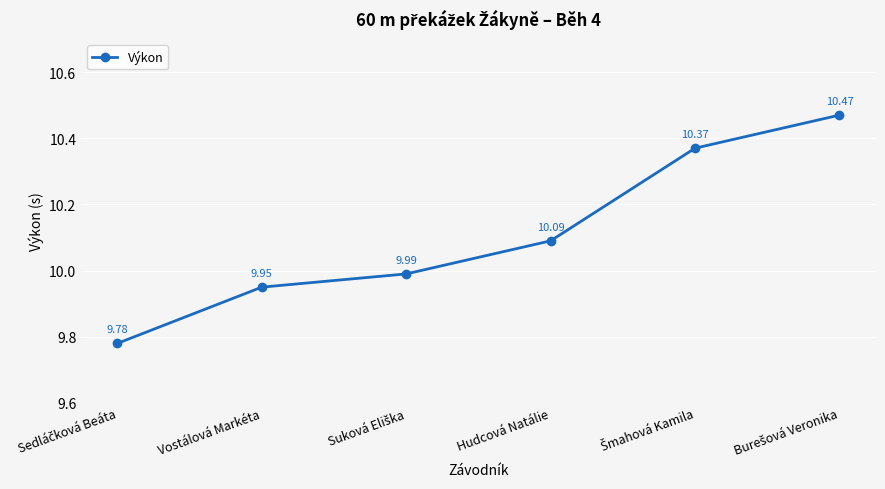

True or false: there are more than 0 points higher than both neighbors.

False